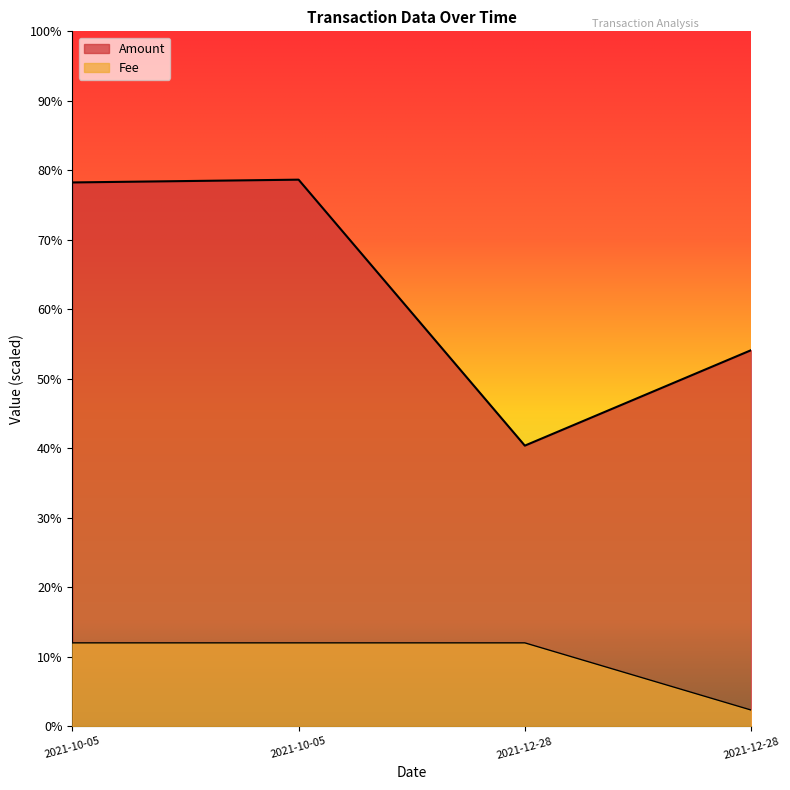

Does the chart display data point markers on the line(s)?

No